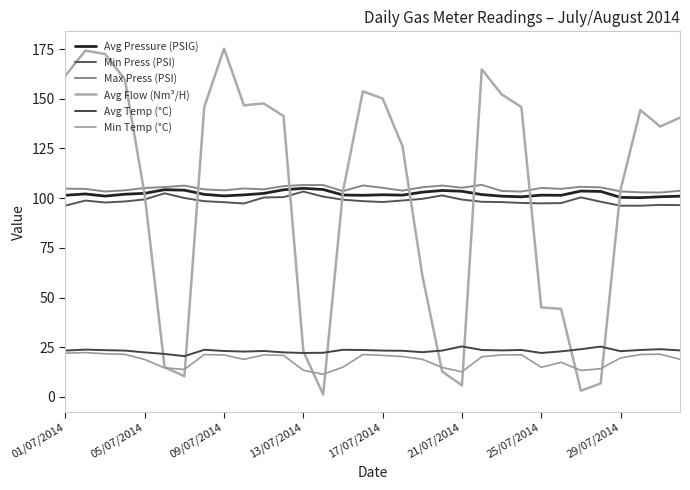

How many lines are shown in the chart?

6